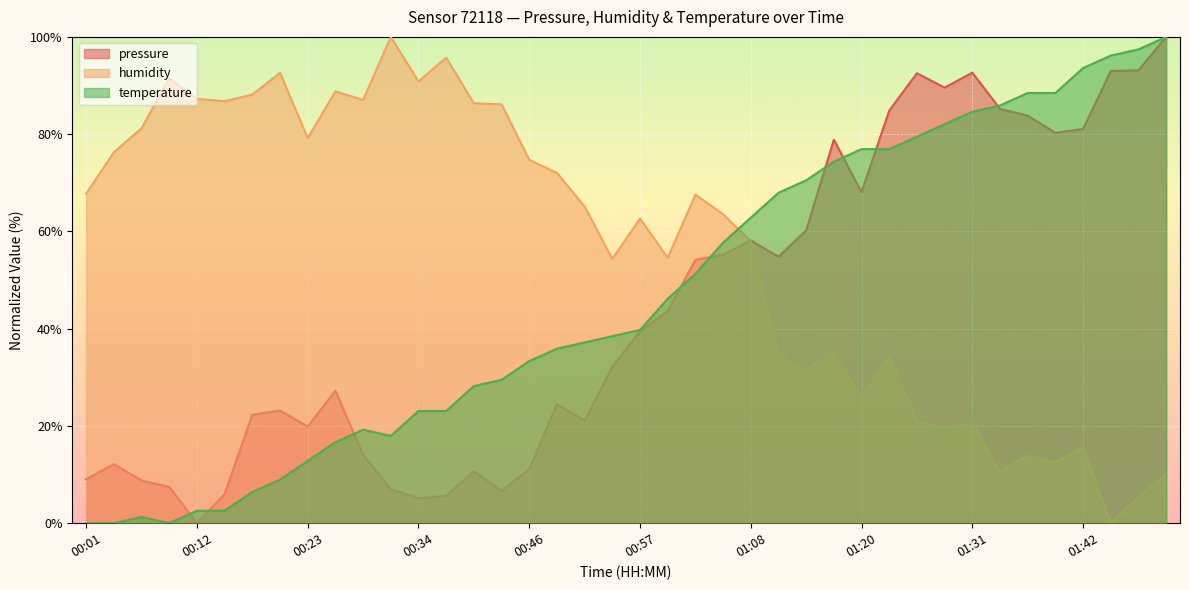

List the series in order of their peak value, highest first.

pressure, humidity, temperature